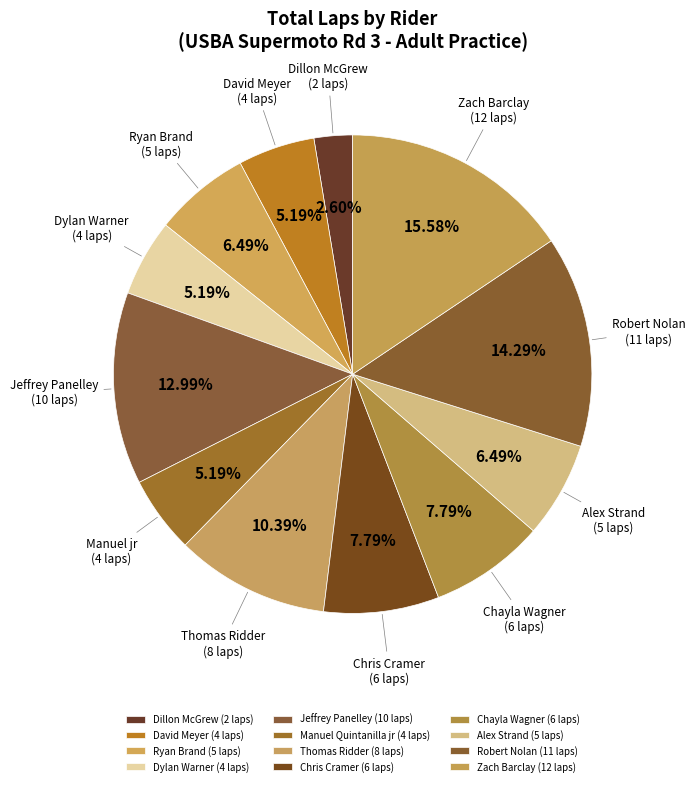

What is the smallest slice in the pie chart?

Dillon McGrew